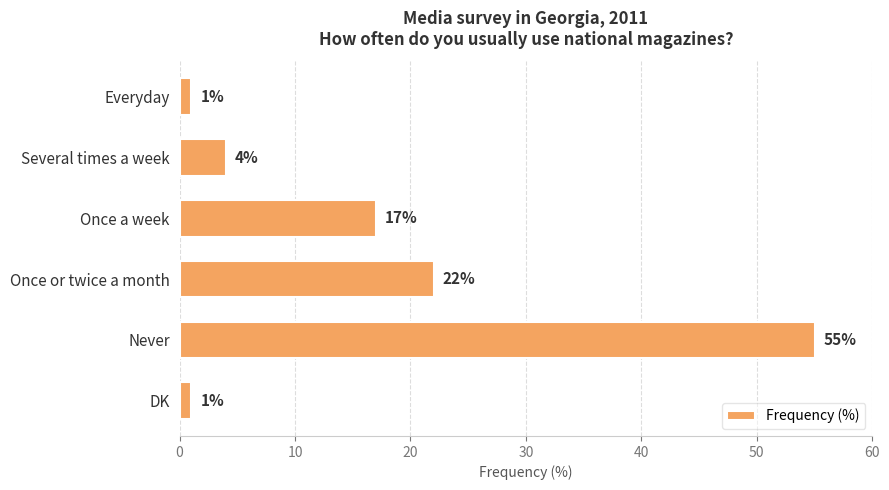

Are the bars horizontal?

Yes